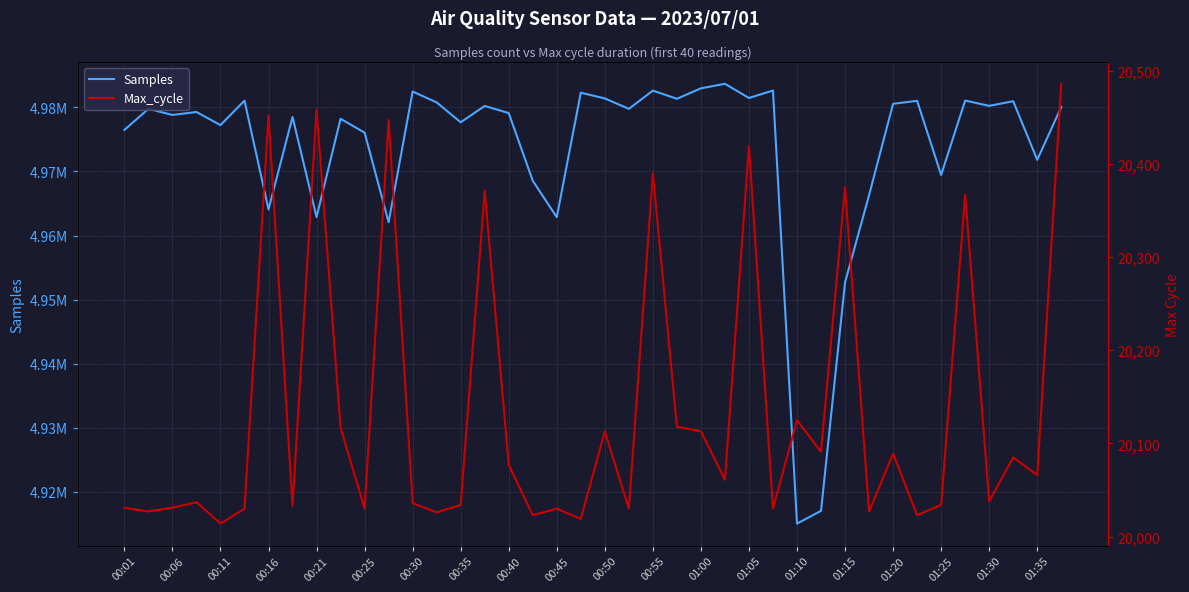

Does the chart have visible grid lines?

Yes